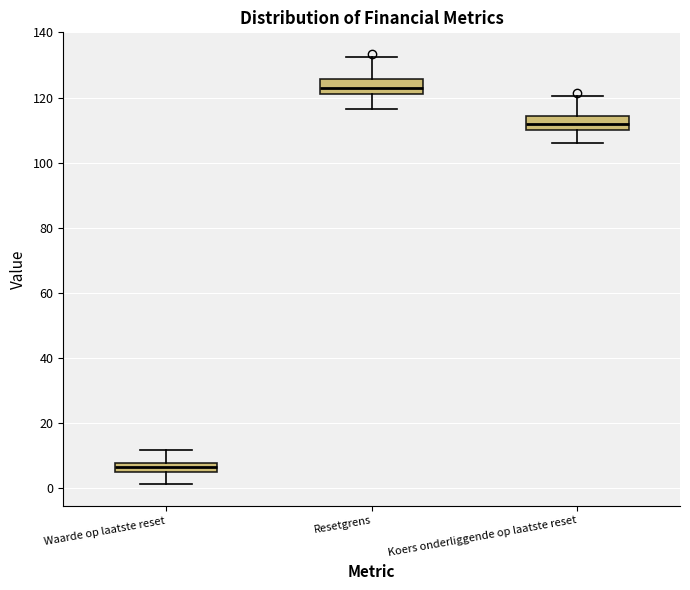

Which box has the highest median line?

Resetgrens